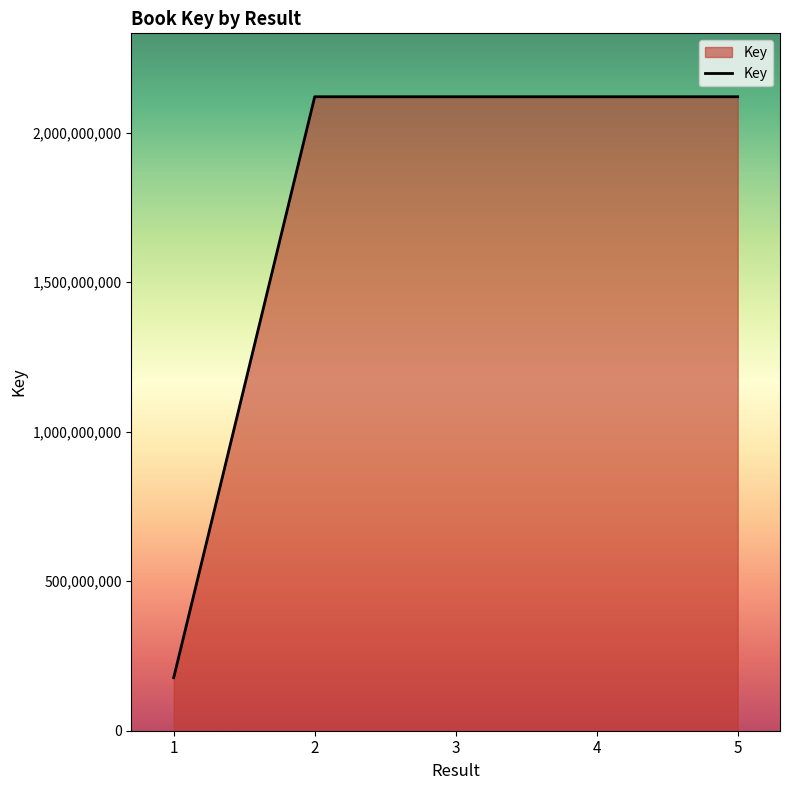

True or false: the data shows 495885976 at 3.

False